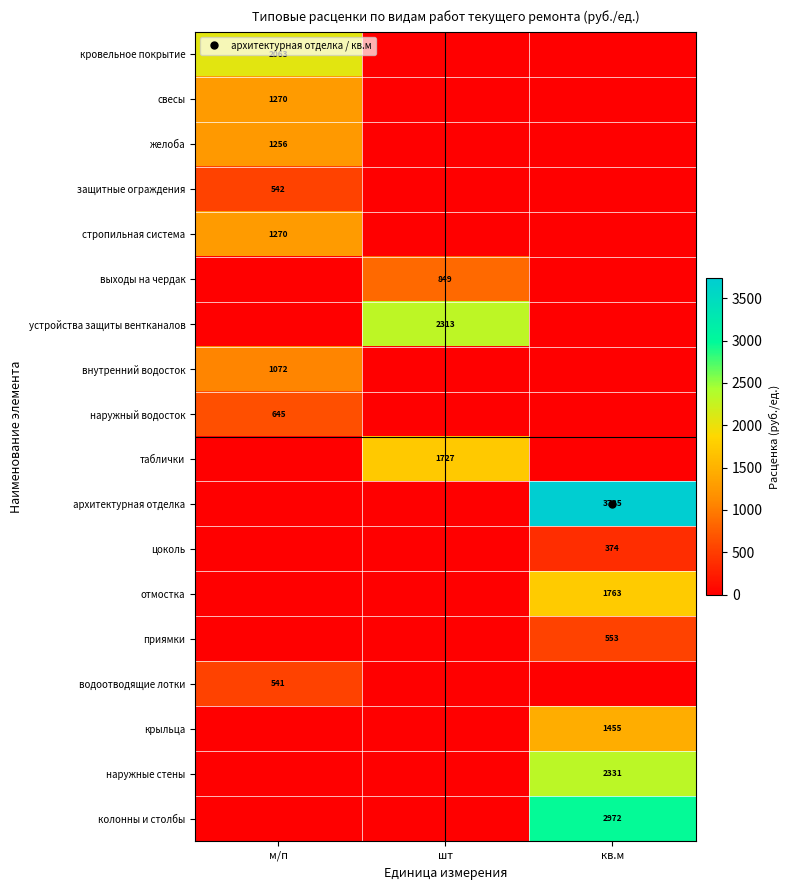

What is the difference between the maximum and minimum values in the отмостка series?

1763.2